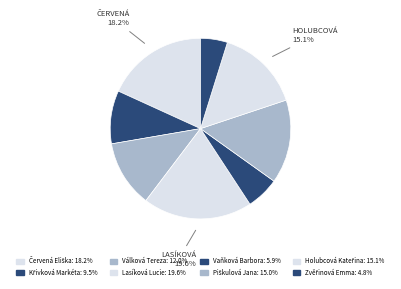

To the nearest percent, what portion does Křivková Markéta represent?

10%